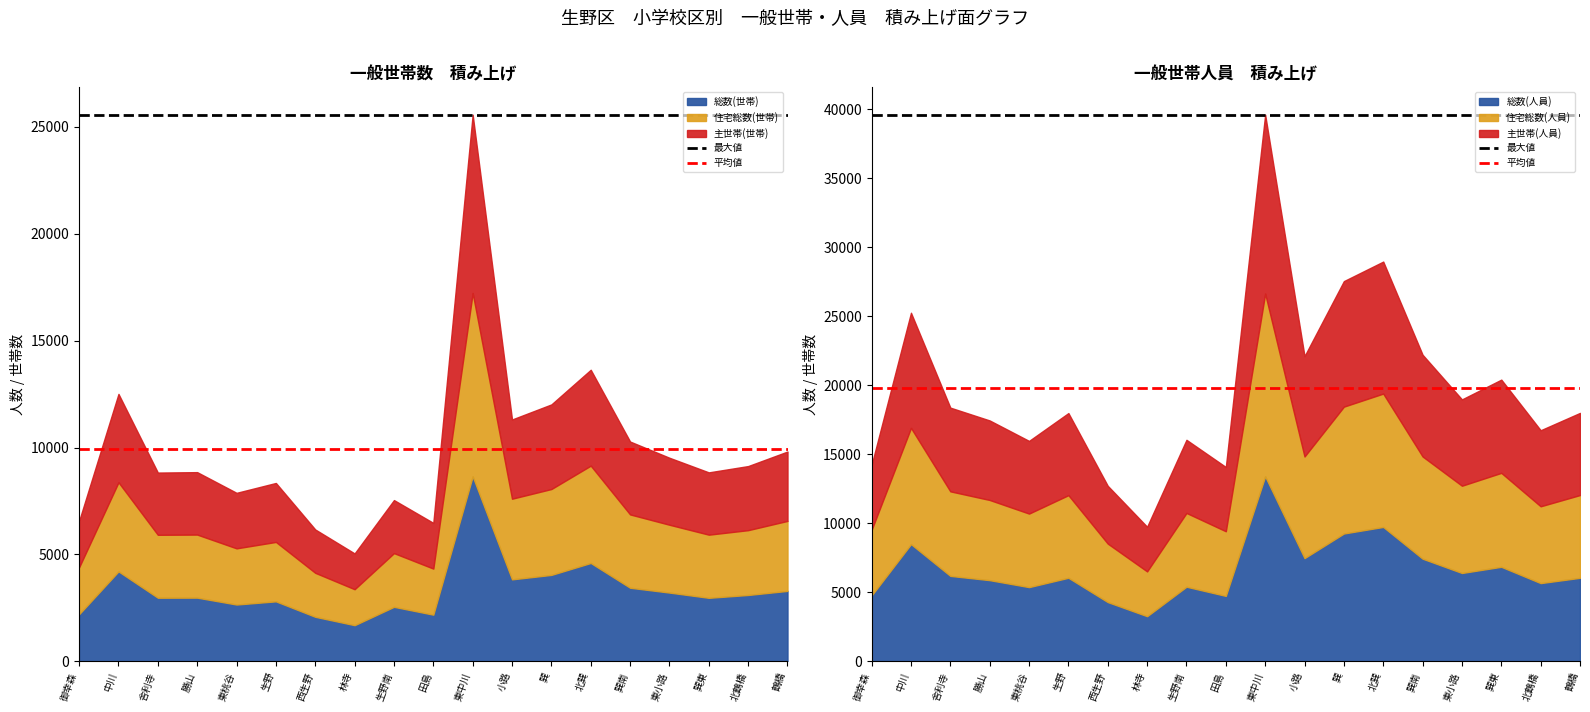

What is the label of the 2nd point from the left?

中川